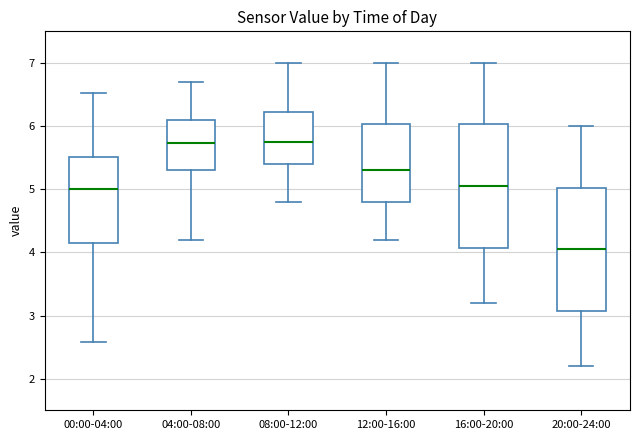

Reading left to right, read every box against the y-axis: the position of its median line, the range the box covers, and the ends of its whiskers. The values are not printed on the chart, so give them approximately, as read against the axis.

00:00-04:00: median 5.0, box 4.1 to 5.5, whiskers 2.6 to 6.5
04:00-08:00: median 5.7, box 5.3 to 6.1, whiskers 4.2 to 6.7
08:00-12:00: median 5.8, box 5.4 to 6.2, whiskers 4.8 to 7.0
12:00-16:00: median 5.3, box 4.8 to 6.0, whiskers 4.2 to 7.0
16:00-20:00: median 5.1, box 4.1 to 6.0, whiskers 3.2 to 7.0
20:00-24:00: median 4.1, box 3.1 to 5.0, whiskers 2.2 to 6.0